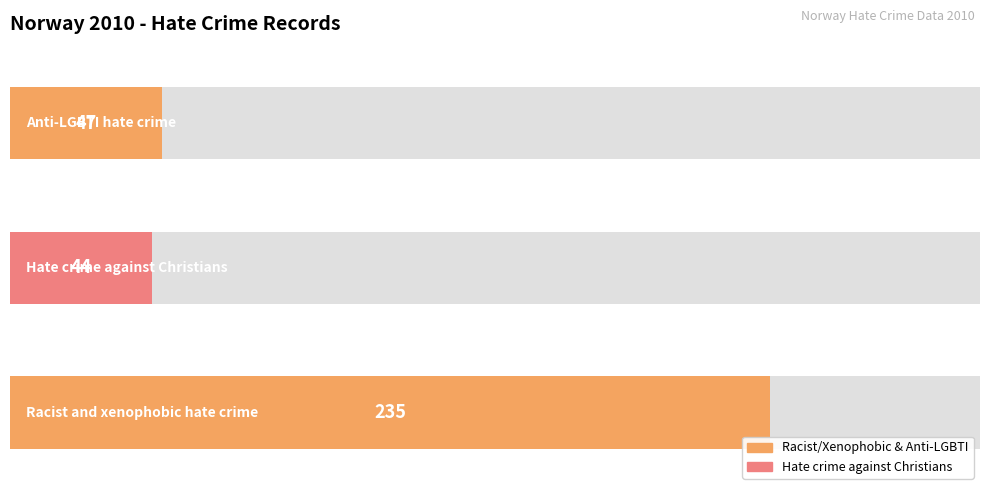

Which category has the highest value across all series?

Racist and xenophobic hate crime